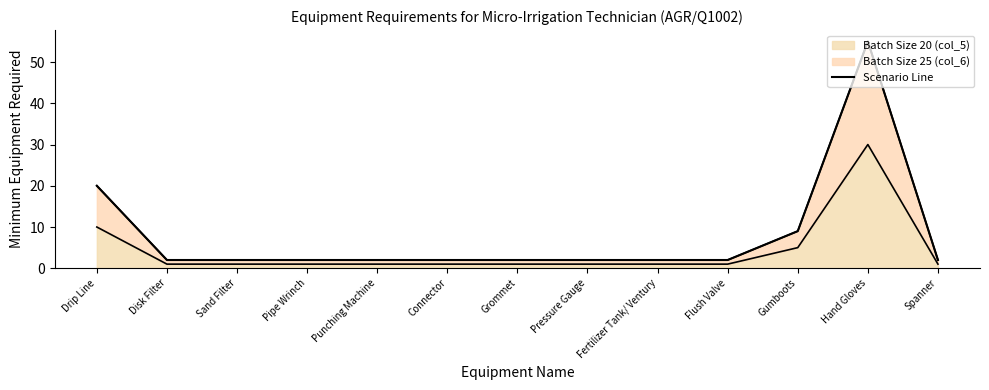

Does the chart have visible grid lines?

No